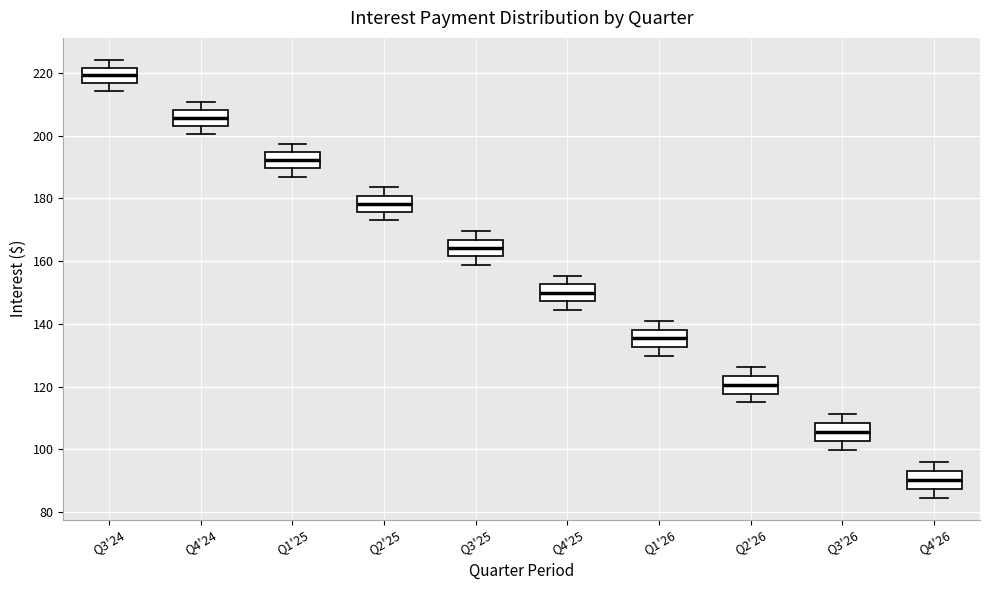

Reading left to right, read every box against the y-axis: the position of its median line, the range the box covers, and the ends of its whiskers. The values are not printed on the chart, so give them approximately, as read against the axis.

Q3'24: median 220, box 216 to 222, whiskers 214 to 224
Q4'24: median 206, box 204 to 208, whiskers 200 to 210
Q1'25: median 192, box 190 to 194, whiskers 186 to 198
Q2'25: median 178, box 176 to 180, whiskers 174 to 184
Q3'25: median 164, box 162 to 166, whiskers 158 to 170
Q4'25: median 150, box 148 to 152, whiskers 144 to 156
Q1'26: median 136, box 132 to 138, whiskers 130 to 140
Q2'26: median 120, box 118 to 124, whiskers 116 to 126
Q3'26: median 106, box 102 to 108, whiskers 100 to 112
Q4'26: median 90, box 88 to 94, whiskers 84 to 96